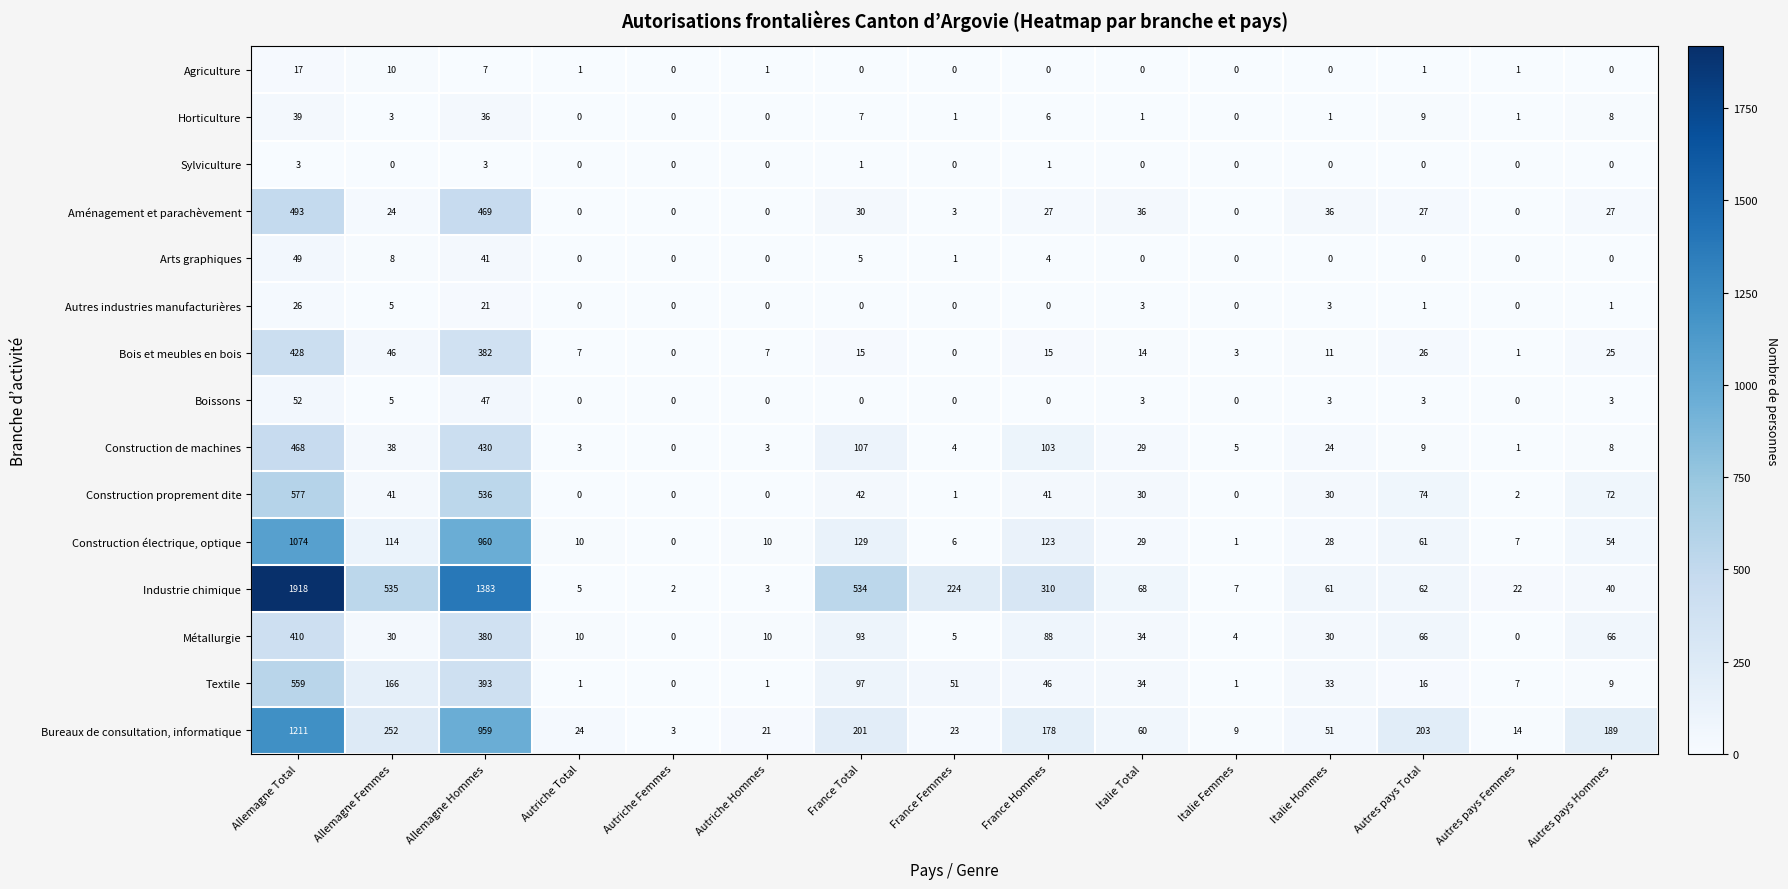

Count the number of categories in the chart.

15